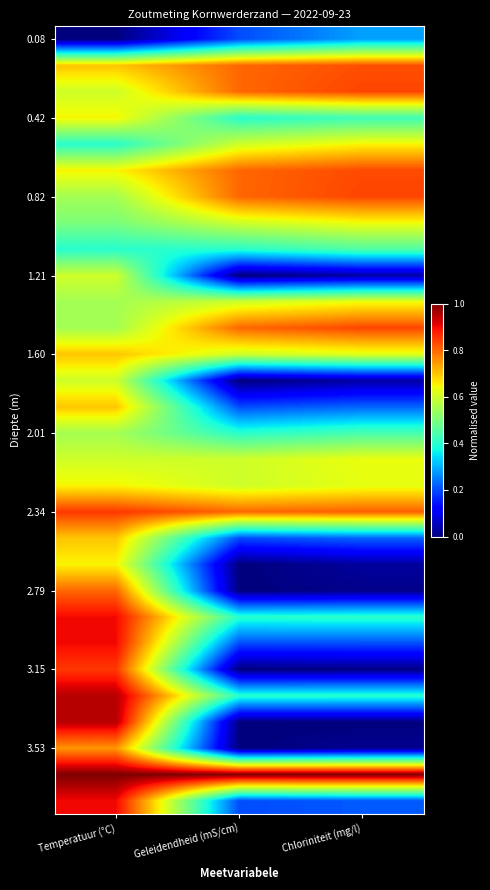

At which category is the sum across all series the highest?

Temperatuur (°C)